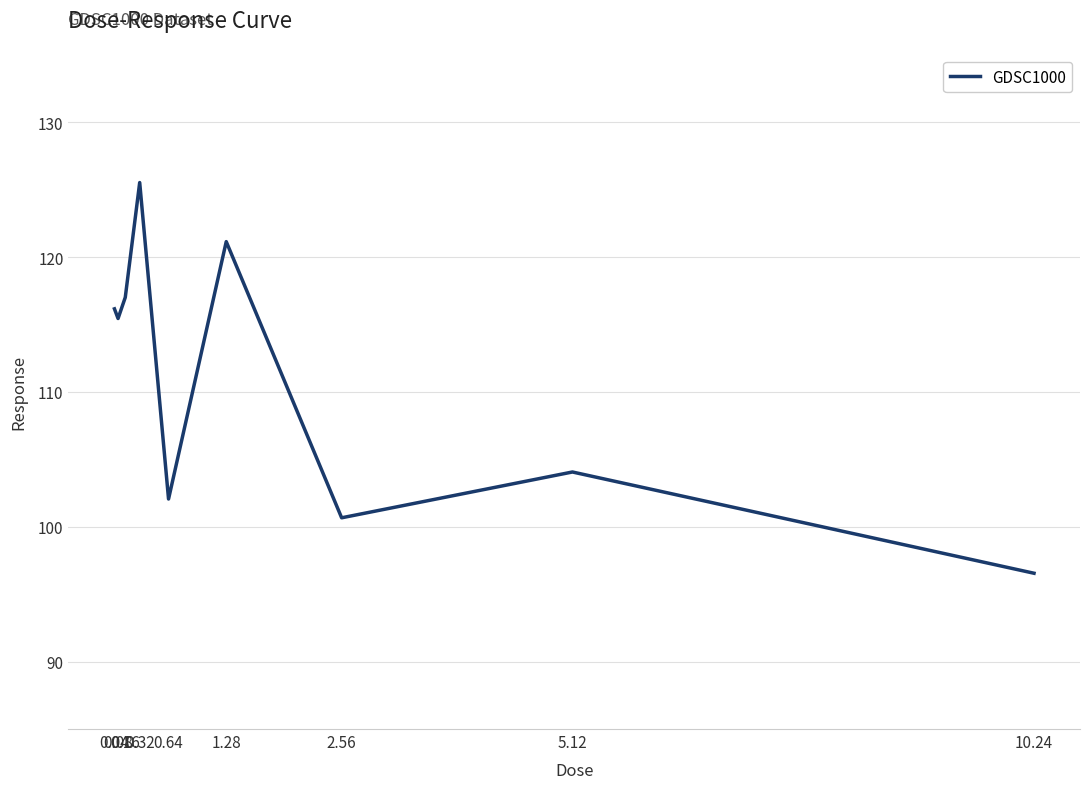

Reading left to right, transcribe all the data shown in this chart.

0.04=116.2	0.08=115.4	0.16=117.0	0.32=125.5	0.64=102.1	1.28=121.1	2.56=100.7	5.12=104.1	10.24=96.6